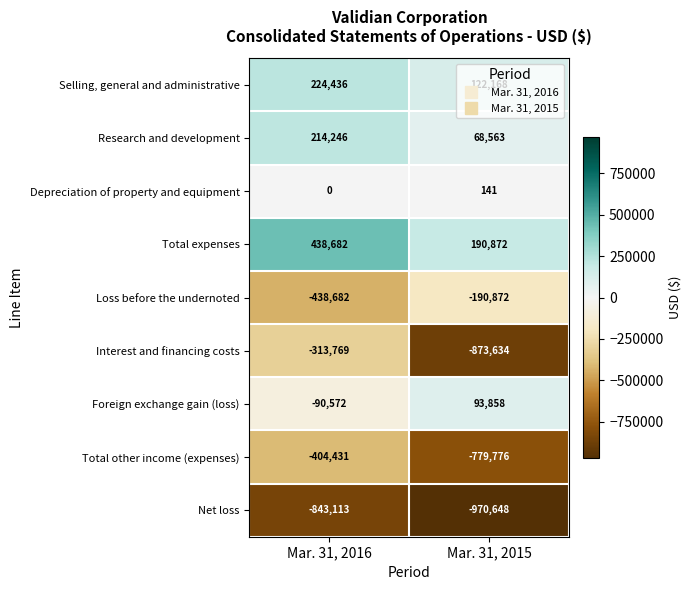

What is the difference between the maximum and minimum values in the Foreign exchange gain (loss) series?

184430